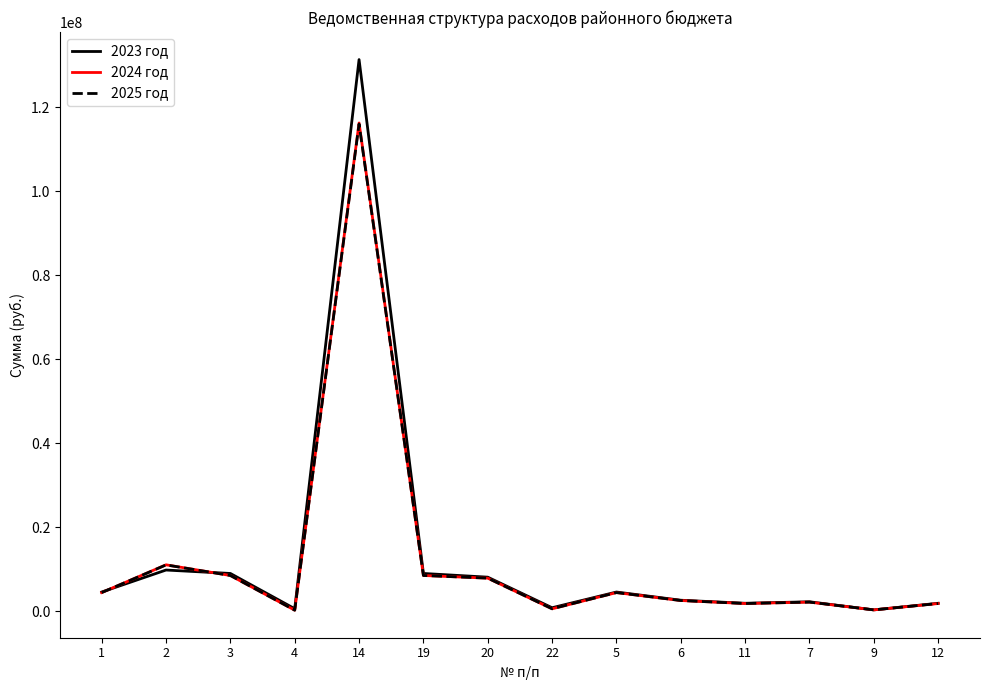

The value of 2023 год at 1 is 4621398.0. True or false?

True